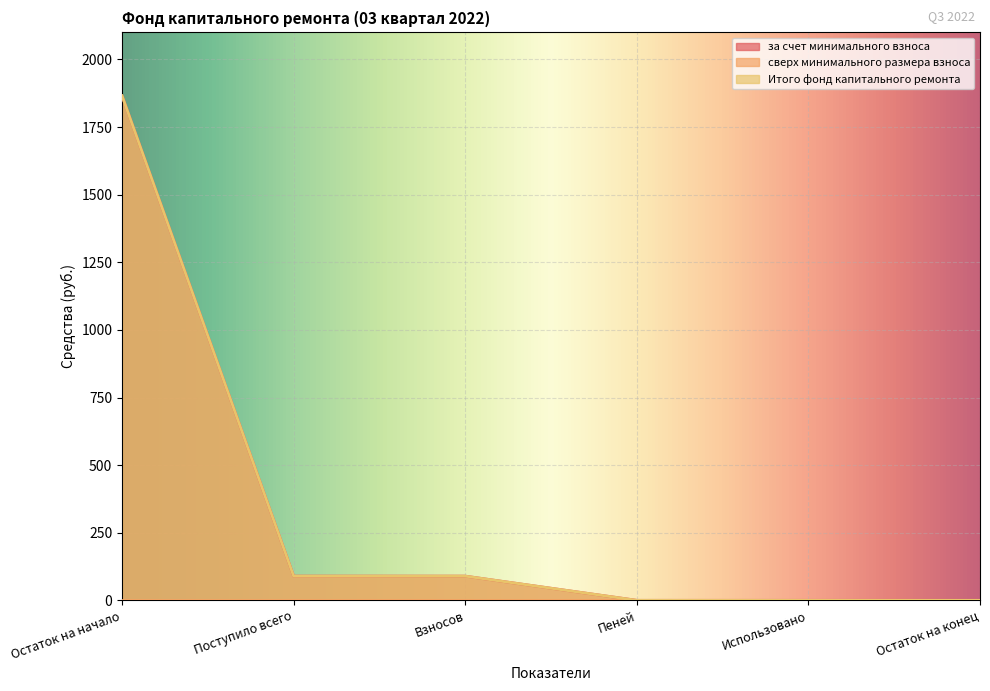

Reading left to right, what are all the values shown in this chart?

за счет минимального взноса: 1865.6	89.6	89.5	0.1	0.0	0.0
Итого фонд капитального ремонта: 1865.6	89.6	89.5	0.1	0.0	0.0